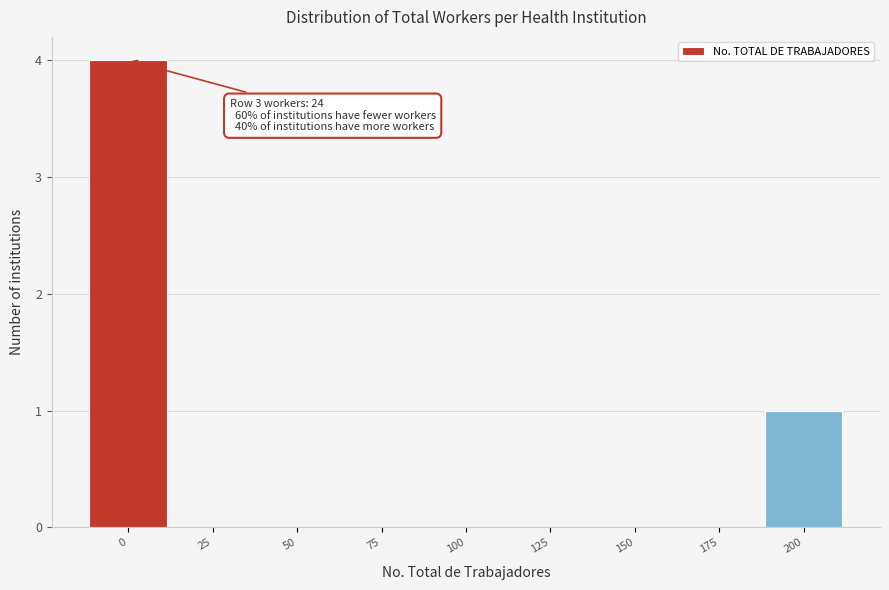

Reading left to right, extract all data points from this chart.

0=4	25=0	50=0	75=0	100=0	125=0	150=0	175=0	200=1